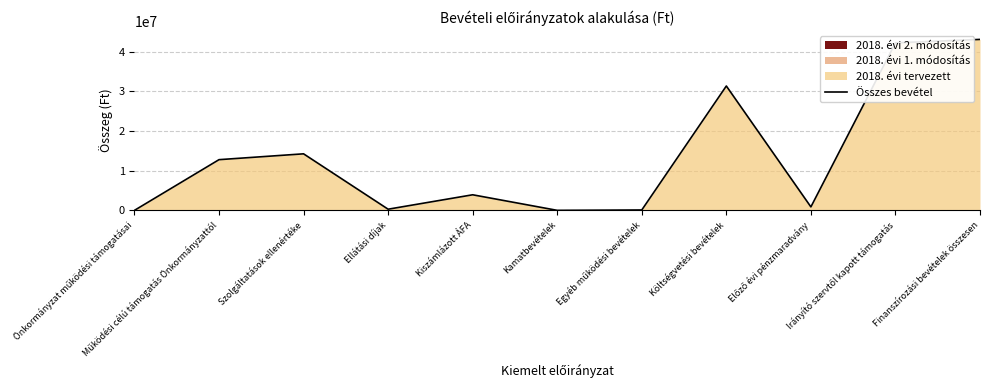

The value at Finanszírozási bevételek összesen is 14095632. True or false?

False